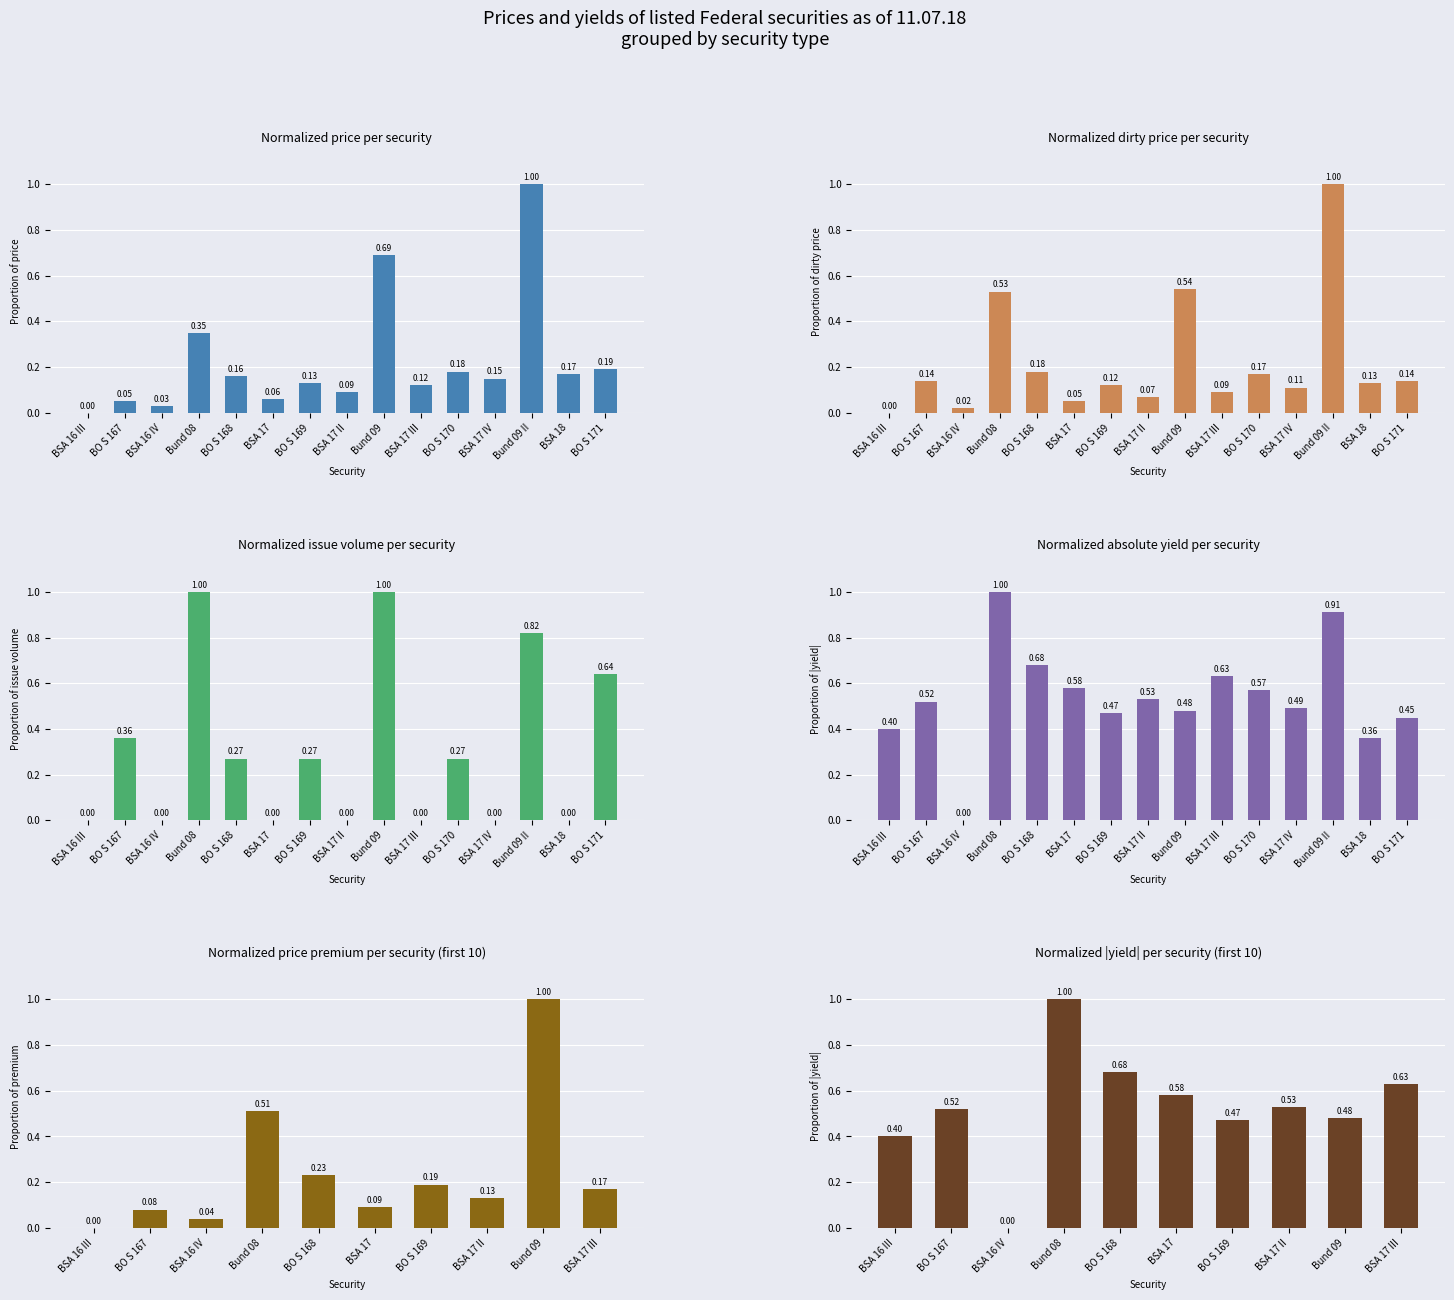

What are all the series names shown in the legend?

Price, Issue volume, Yield, Dirty price